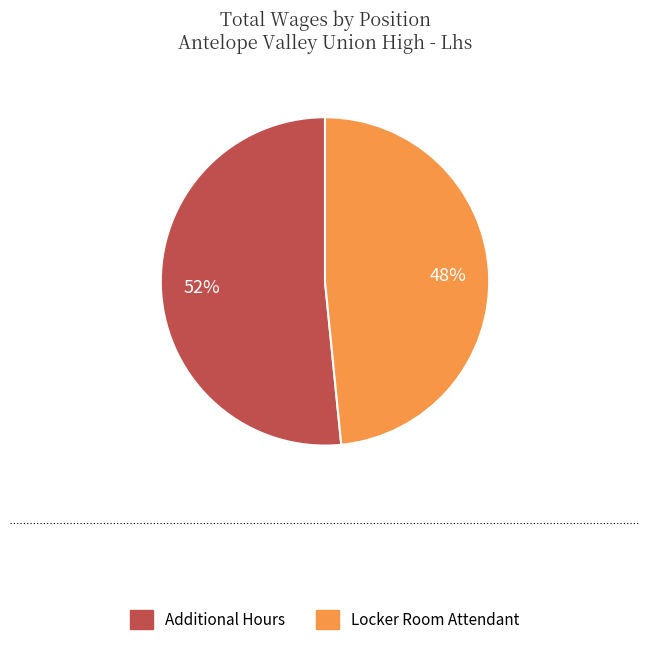

Does Locker Room Attendant represent more than half of the total?

No